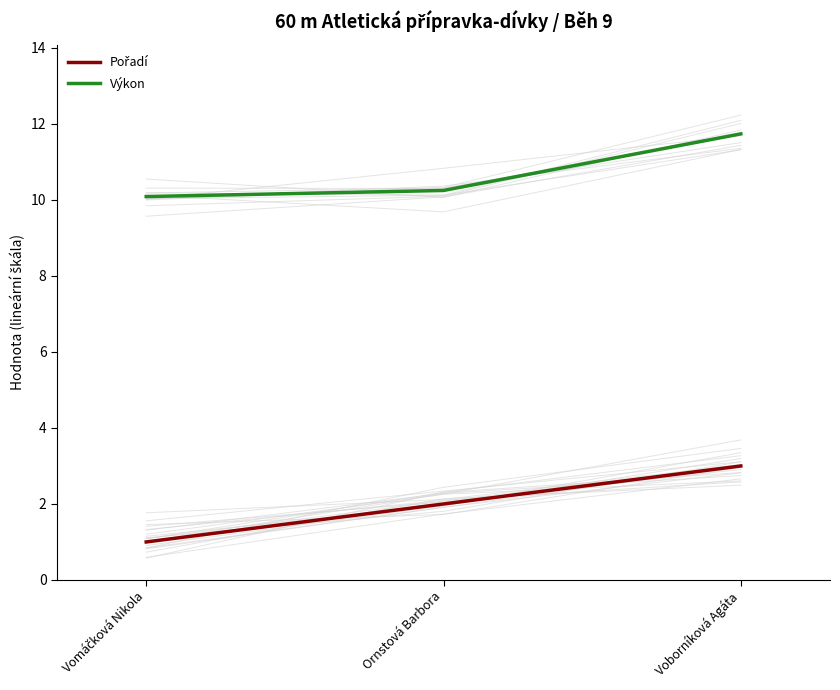

At Vomáčková Nikola, list the series in order from smallest to largest.

Pořadí, Výkon